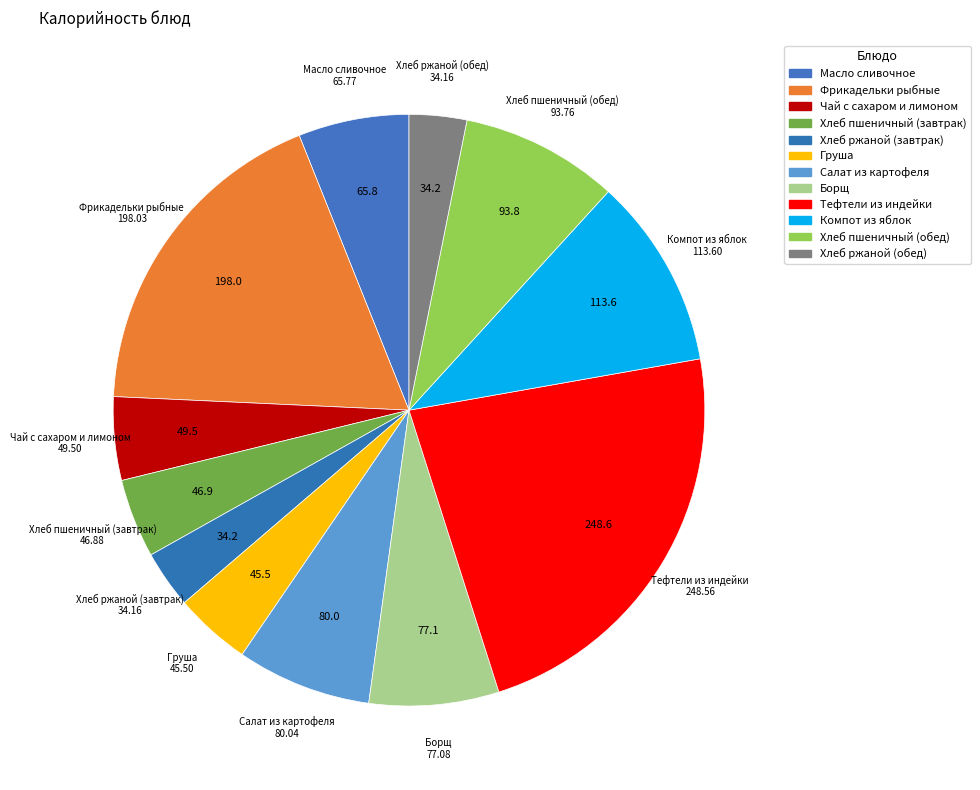

How many segments does this pie chart have?

12